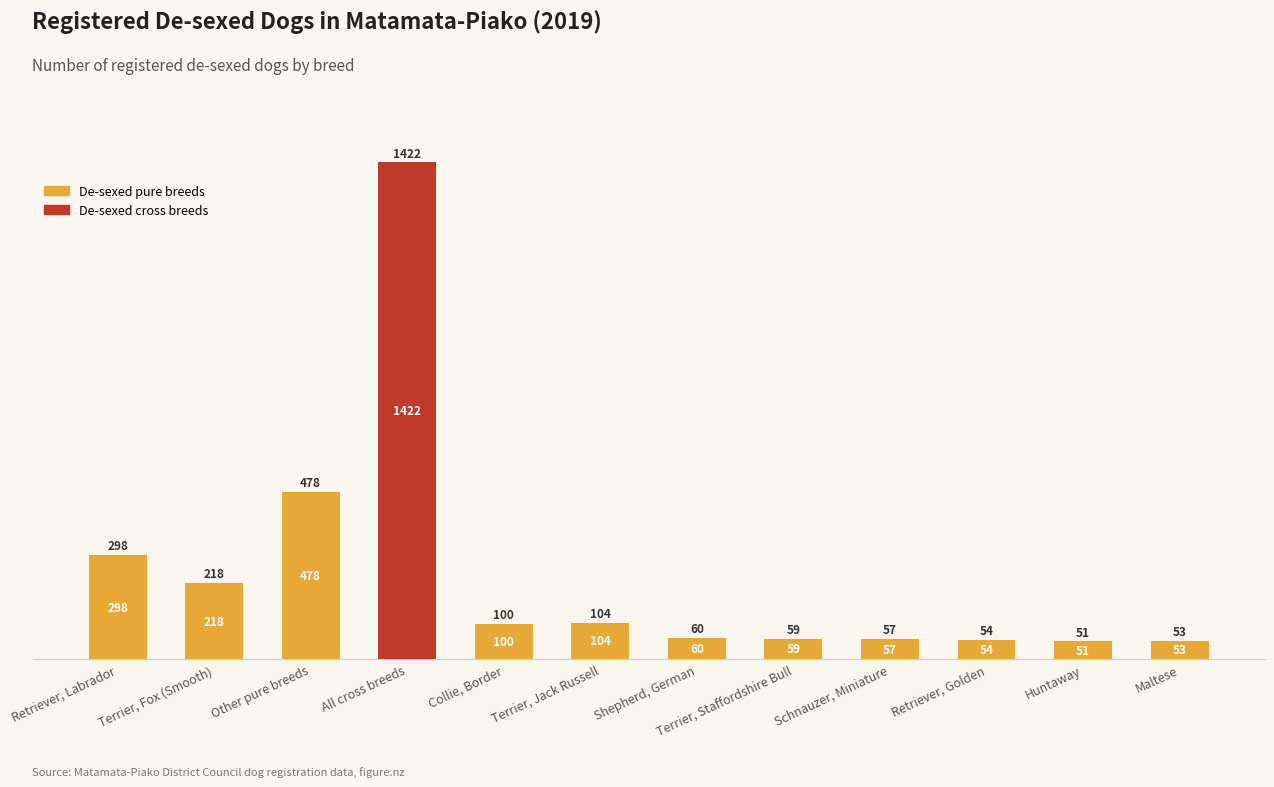

Where is De-sexed pure breeds nearest to the value 239?

Terrier, Fox (Smooth)